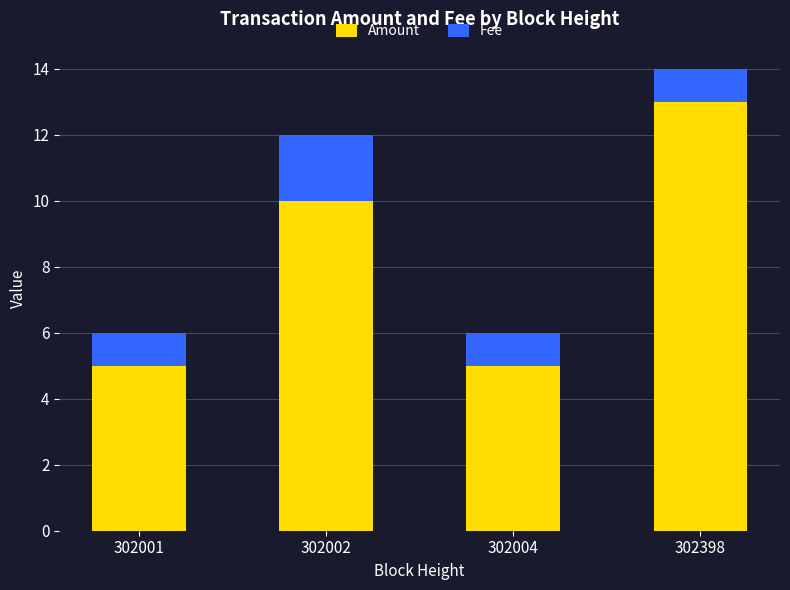

How many bars are there in total?

4